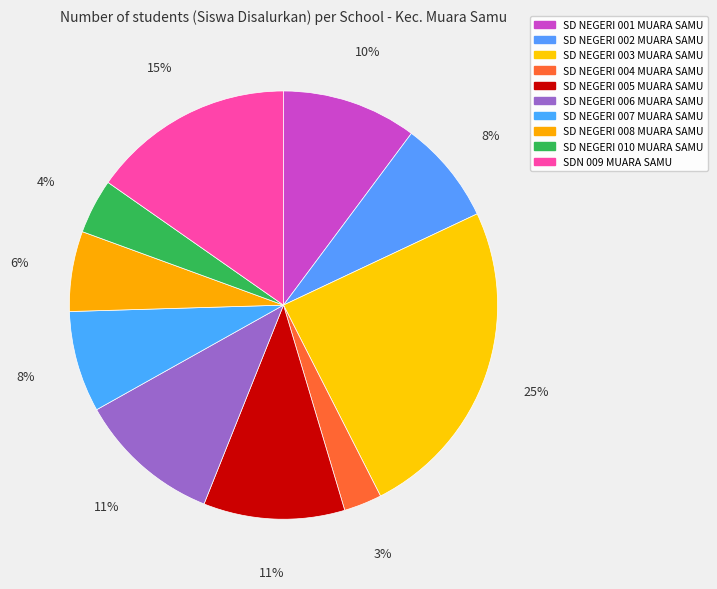

Does SD NEGERI 005 MUARA SAMU represent more than half of the total?

No